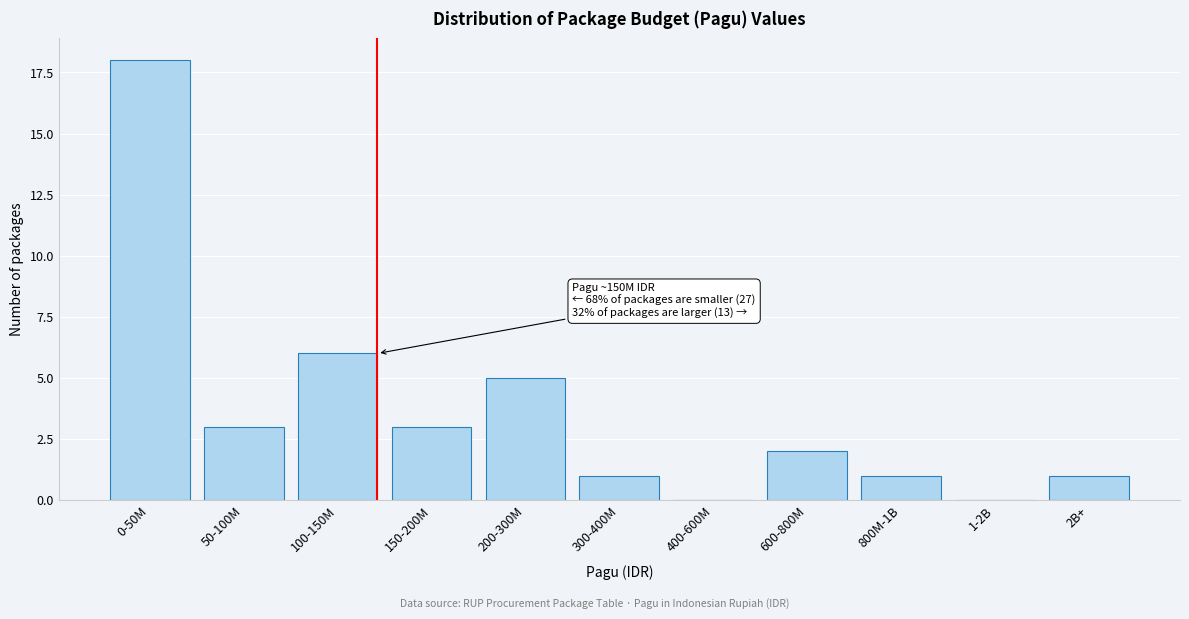

Reading left to right, list all the values displayed in this chart.

0-50M=18	50-100M=3	100-150M=6	150-200M=3	200-300M=5	300-400M=1	400-600M=0	600-800M=2	800M-1B=1	1-2B=0	2B+=1